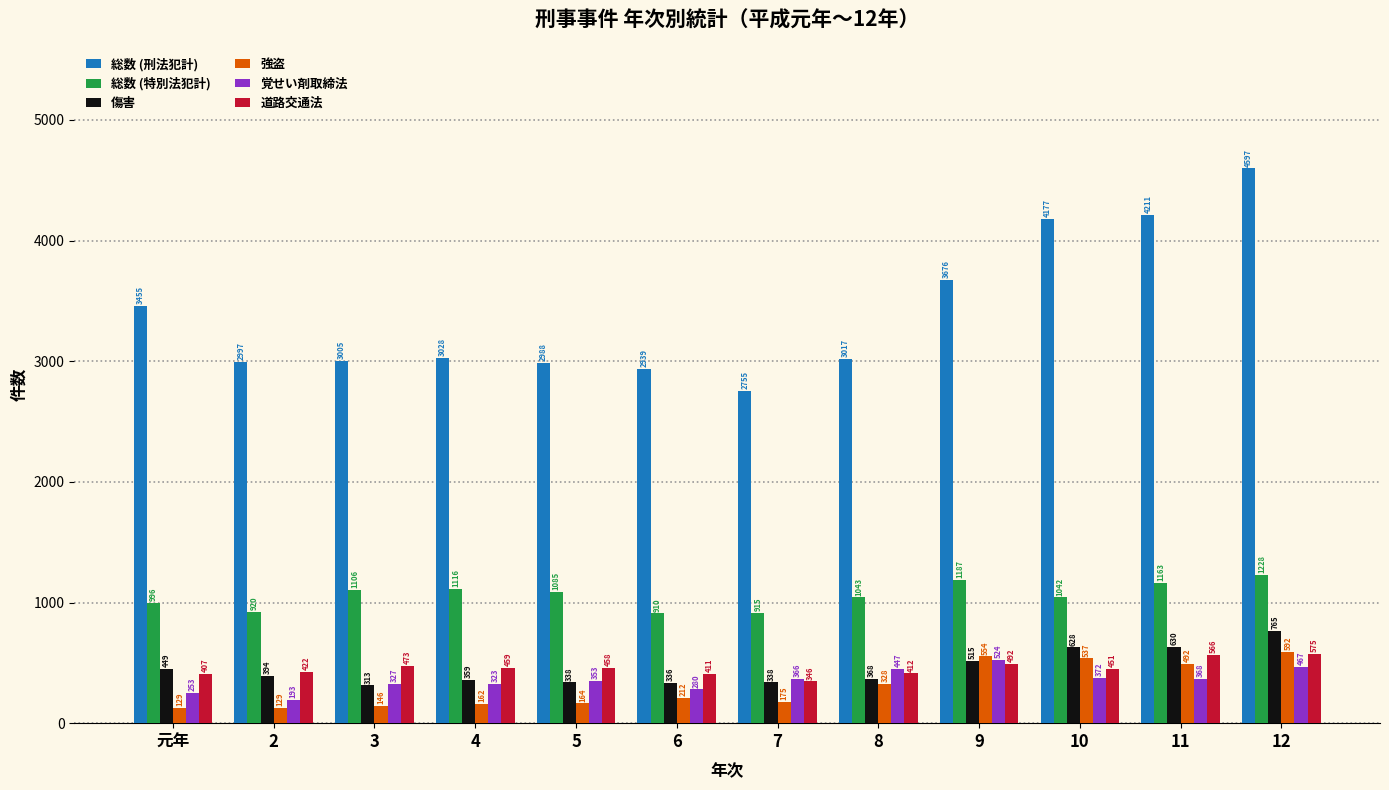

Rank the series by their maximum value, from highest to lowest.

総数 (刑法犯計), 総数 (特別法犯計), 傷害, 強盗, 道路交通法, 覚せい剤取締法